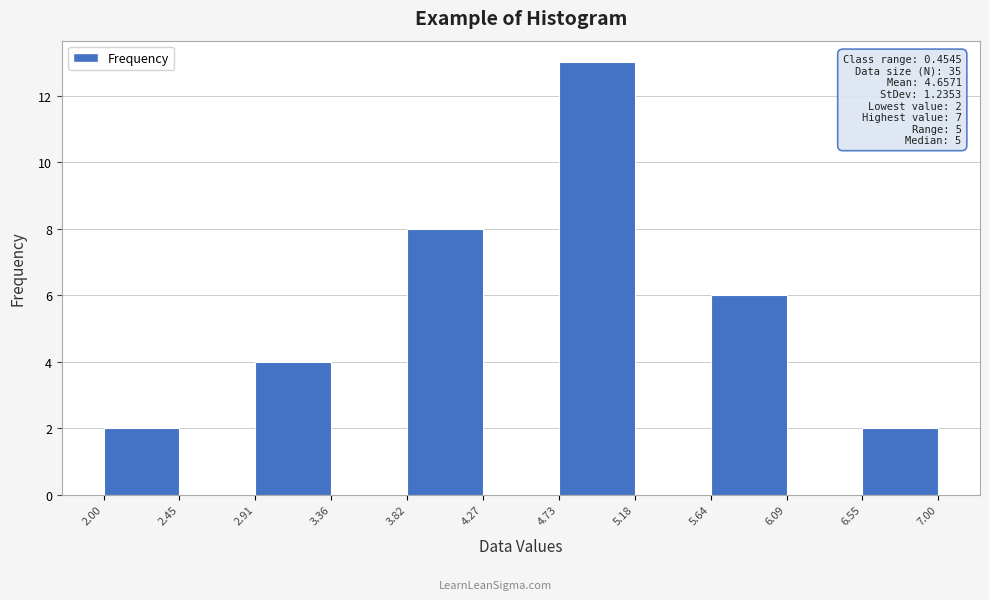

Over which range of the x-axis is the bar tallest?

4.73 to 5.18